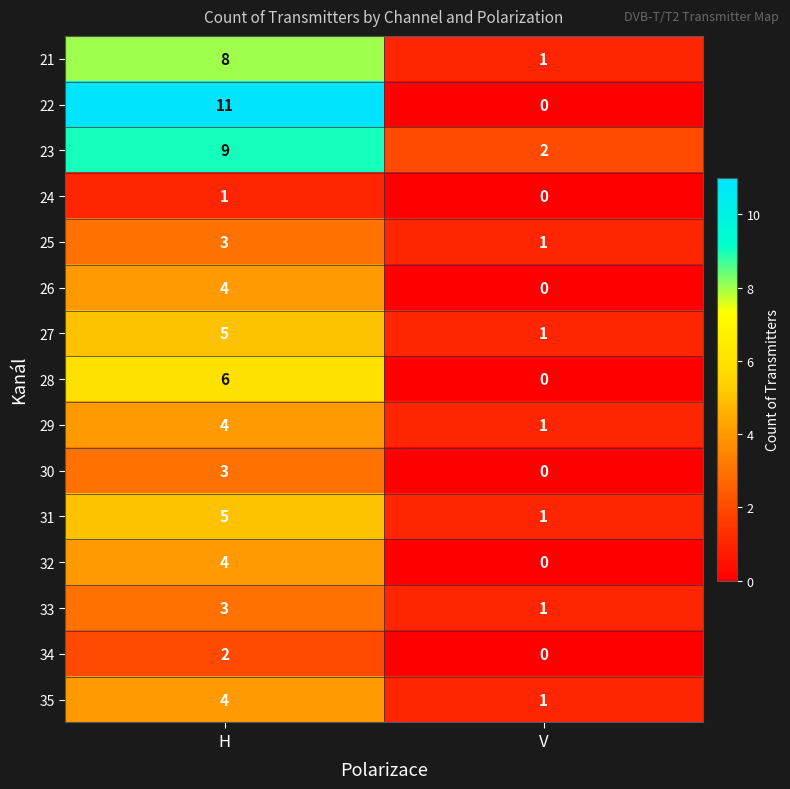

What is the difference between the maximum and minimum values in the 29 series?

3